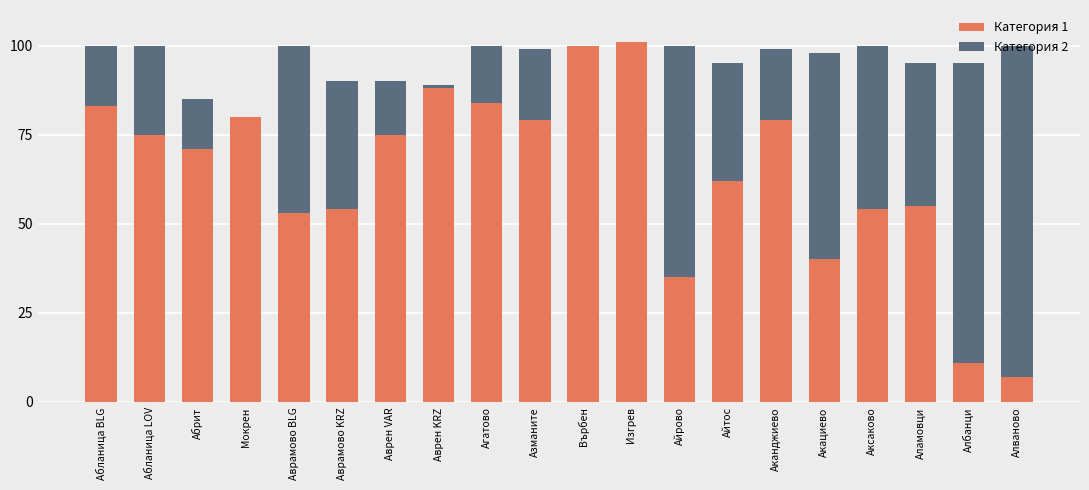

The value of Категория 1 at Аврамово BLG is 86. True or false?

False